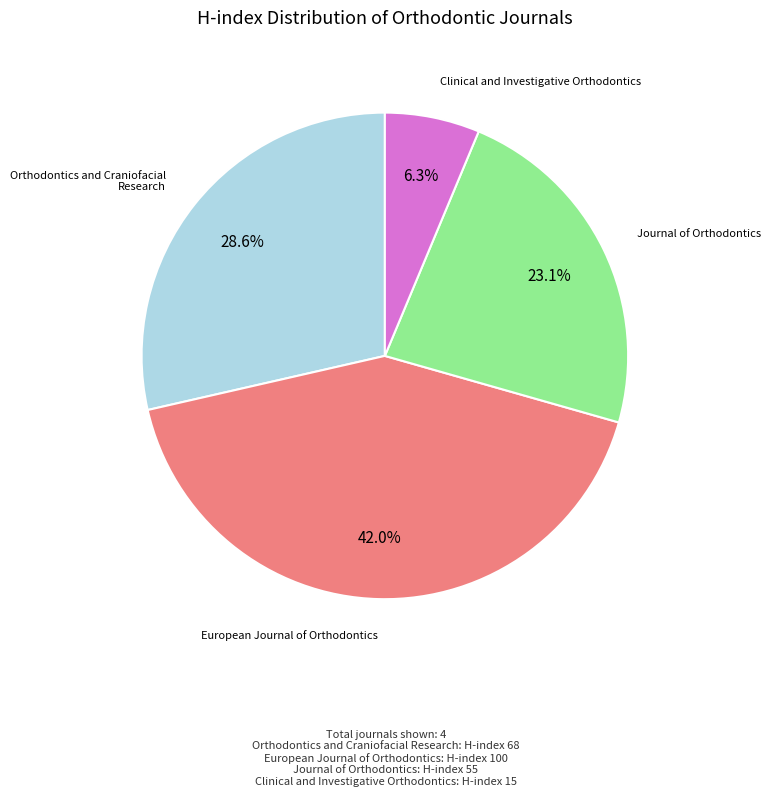

Between Clinical and Investigative Orthodontics and European Journal of Orthodontics, which is larger?

European Journal of Orthodontics